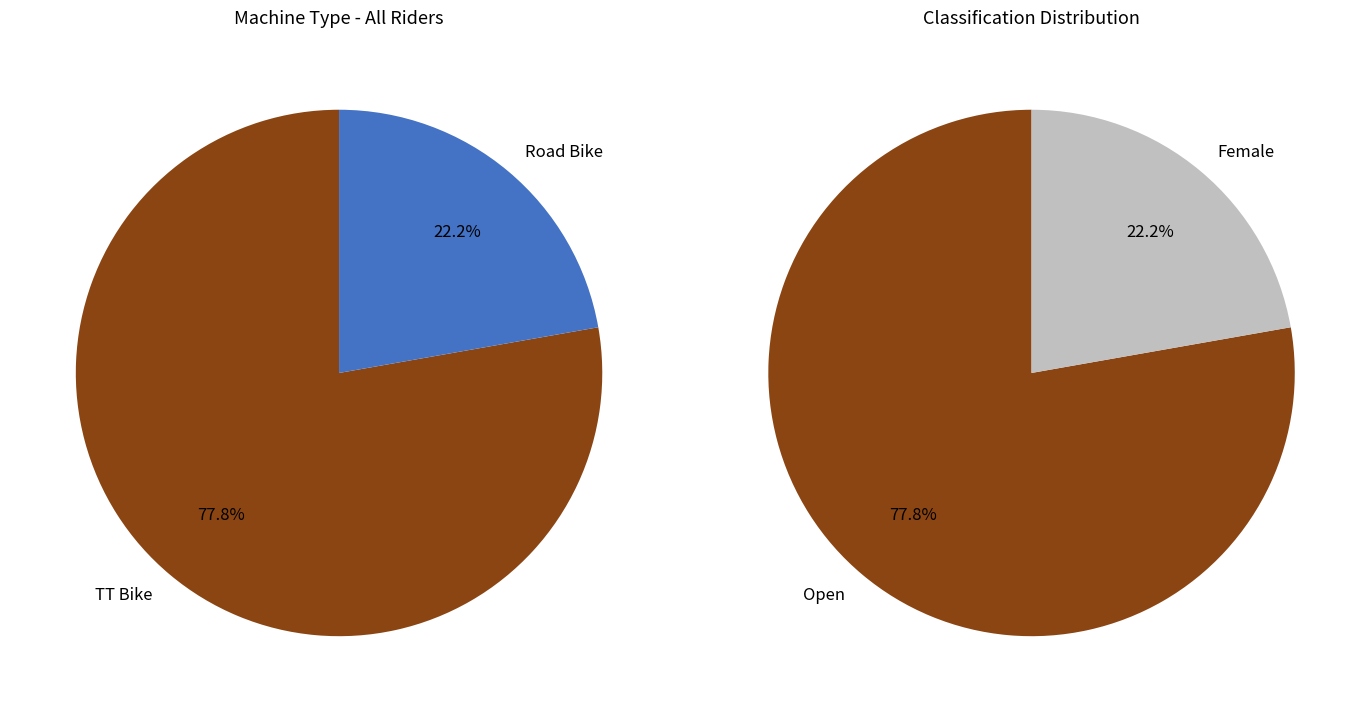

Which has a higher value, Road Bike or TT Bike?

TT Bike